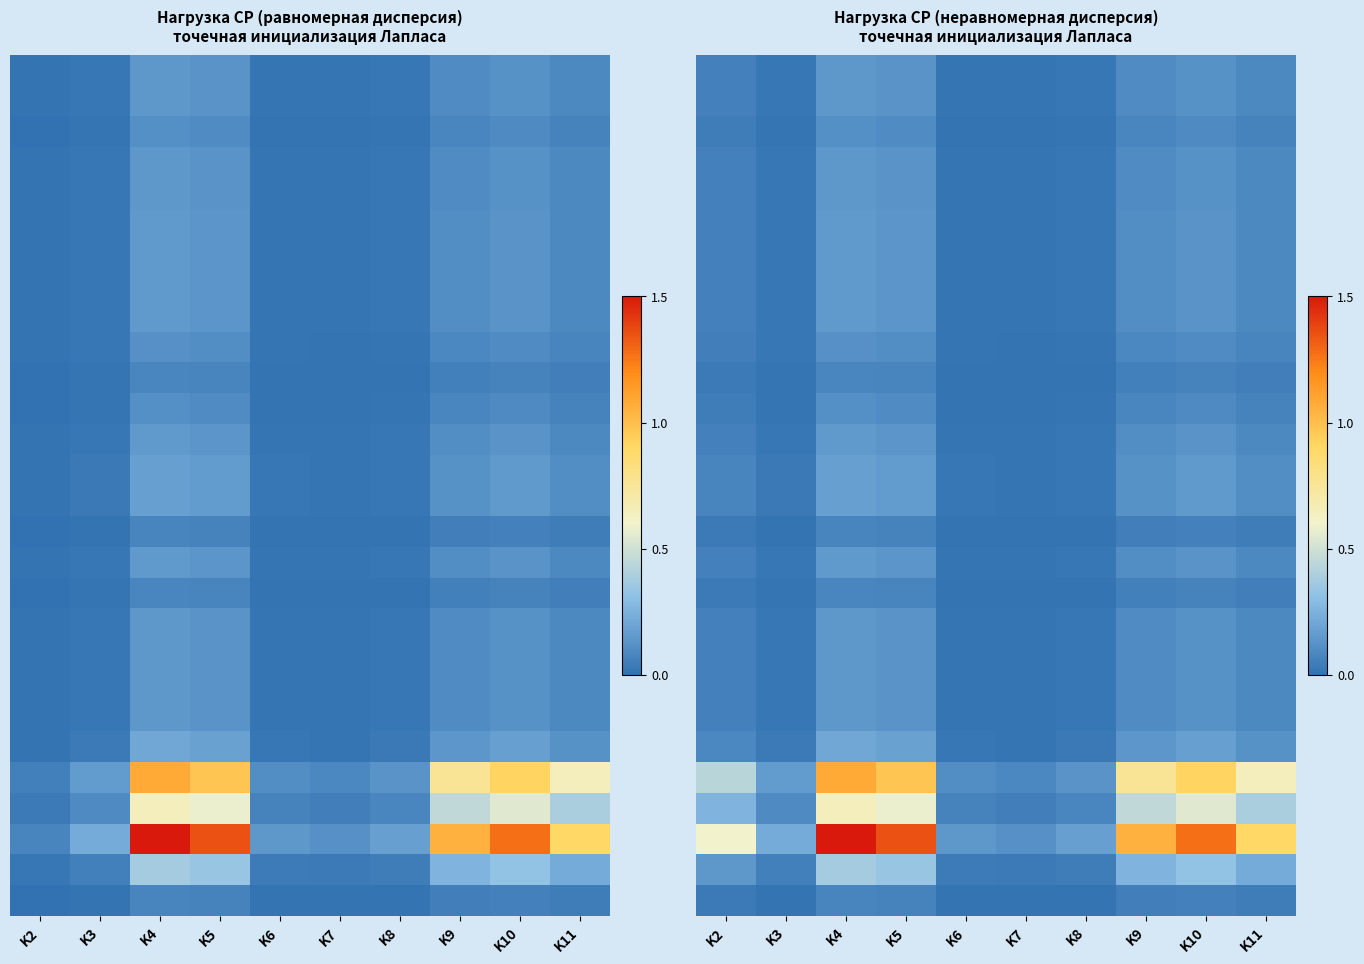

At how many categories does at least one series exceed 78?

8